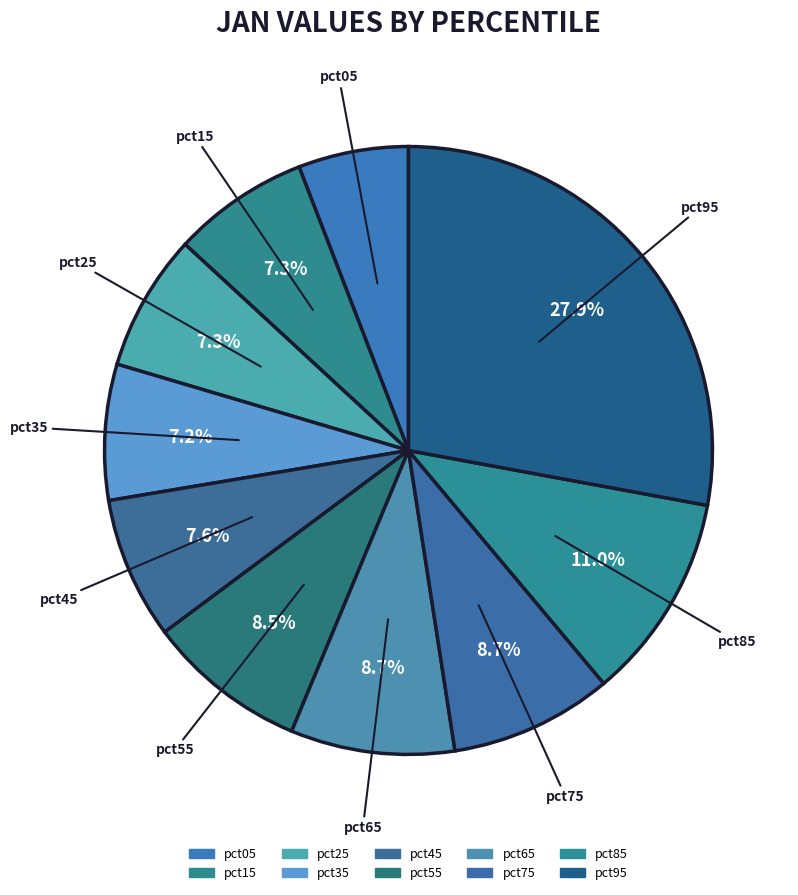

Count the number of slices in the pie.

10